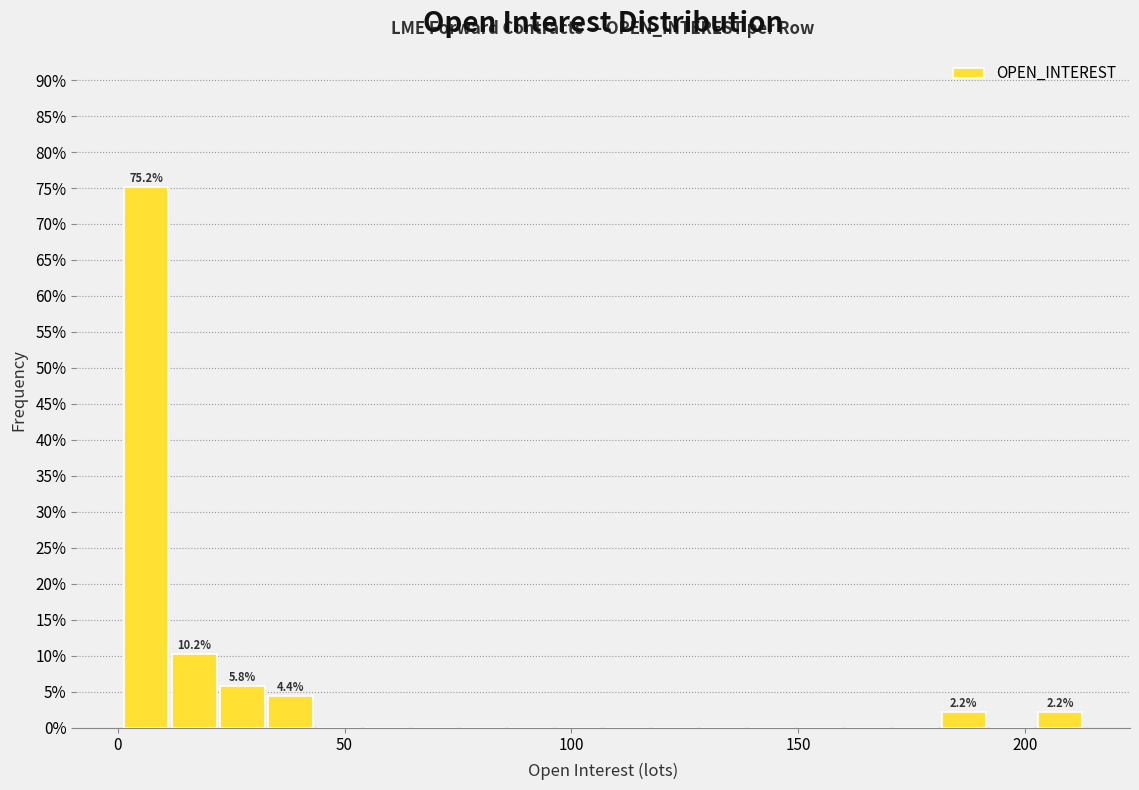

Read against the x-axis, roughly where is the centre of the tallest bar?

5